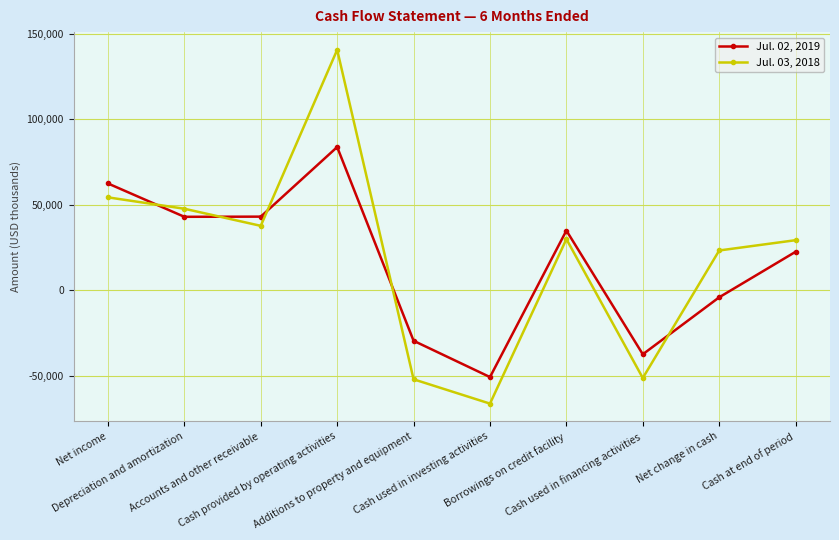

How many values in the Jul. 03, 2018 series are below 30000?

5